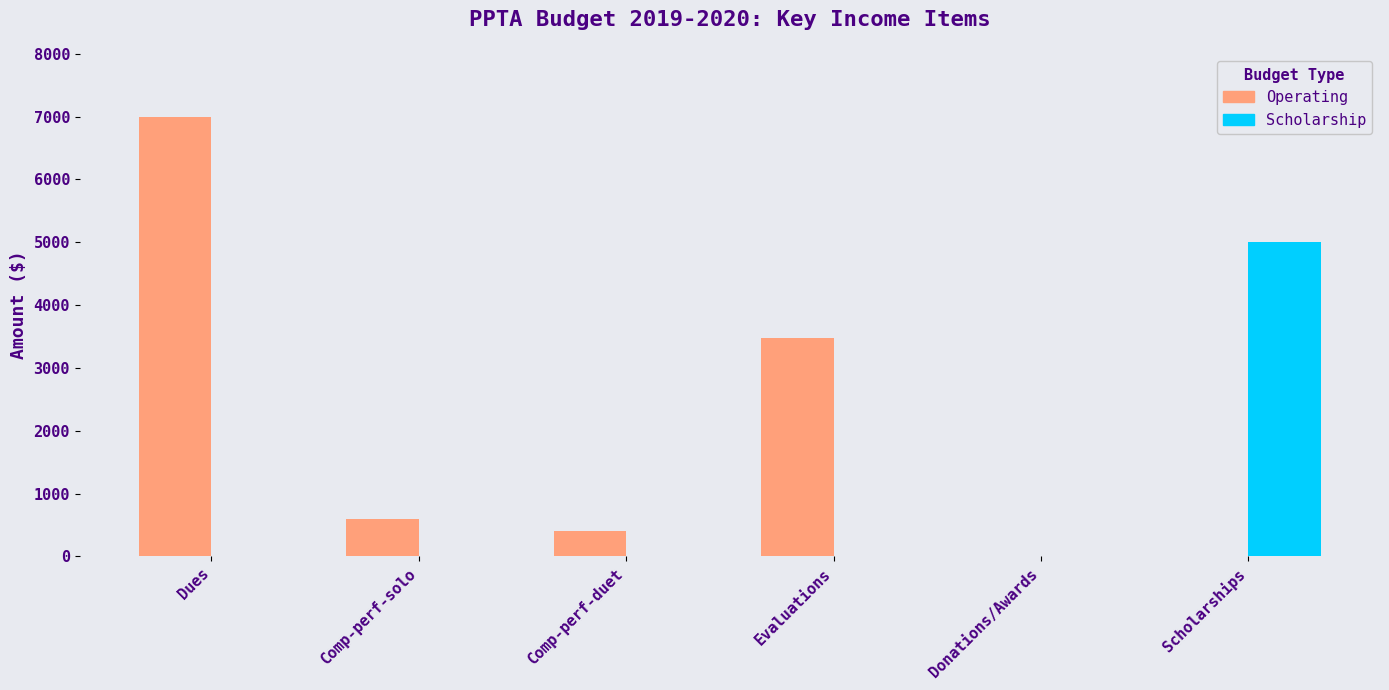

What is the greatest value displayed?

7000